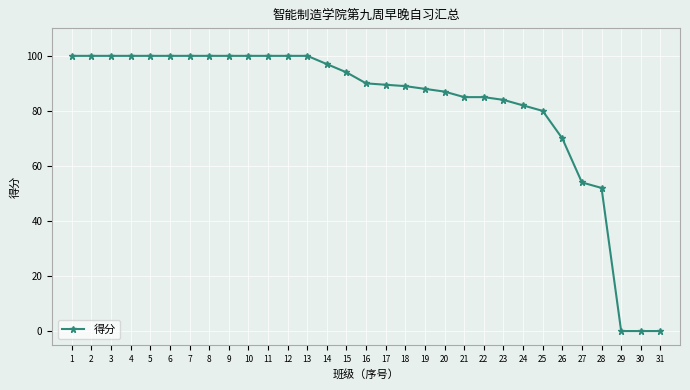

What is the greatest value displayed?

100.0